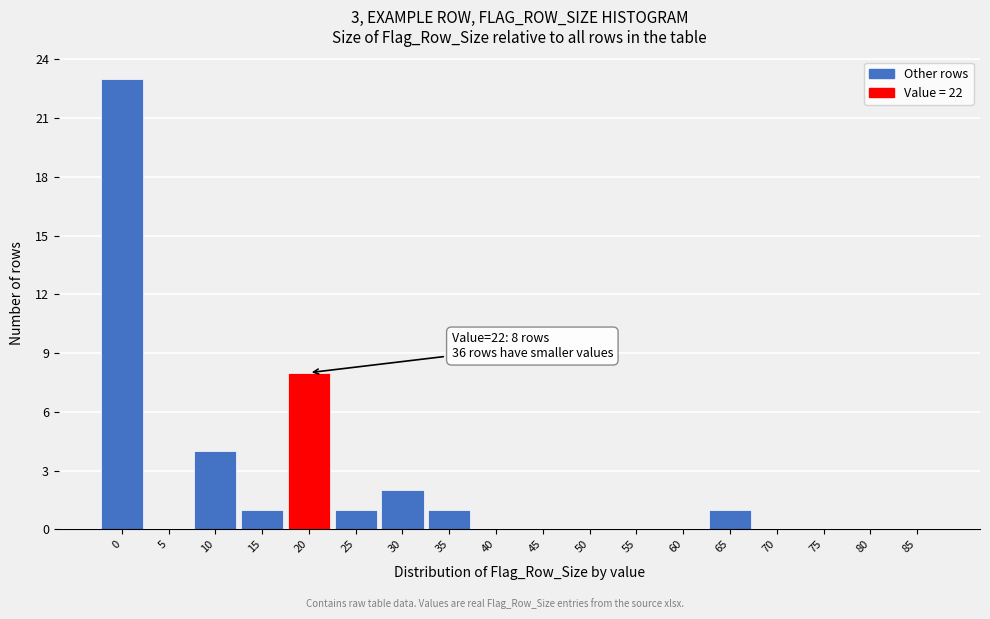

Reading left to right, extract all data points from this chart.

0=23	5=0	10=4	15=1	20=8	25=1	30=2	35=1	40=0	45=0	50=0	55=0	60=0	65=1	70=0	75=0	80=0	85=0